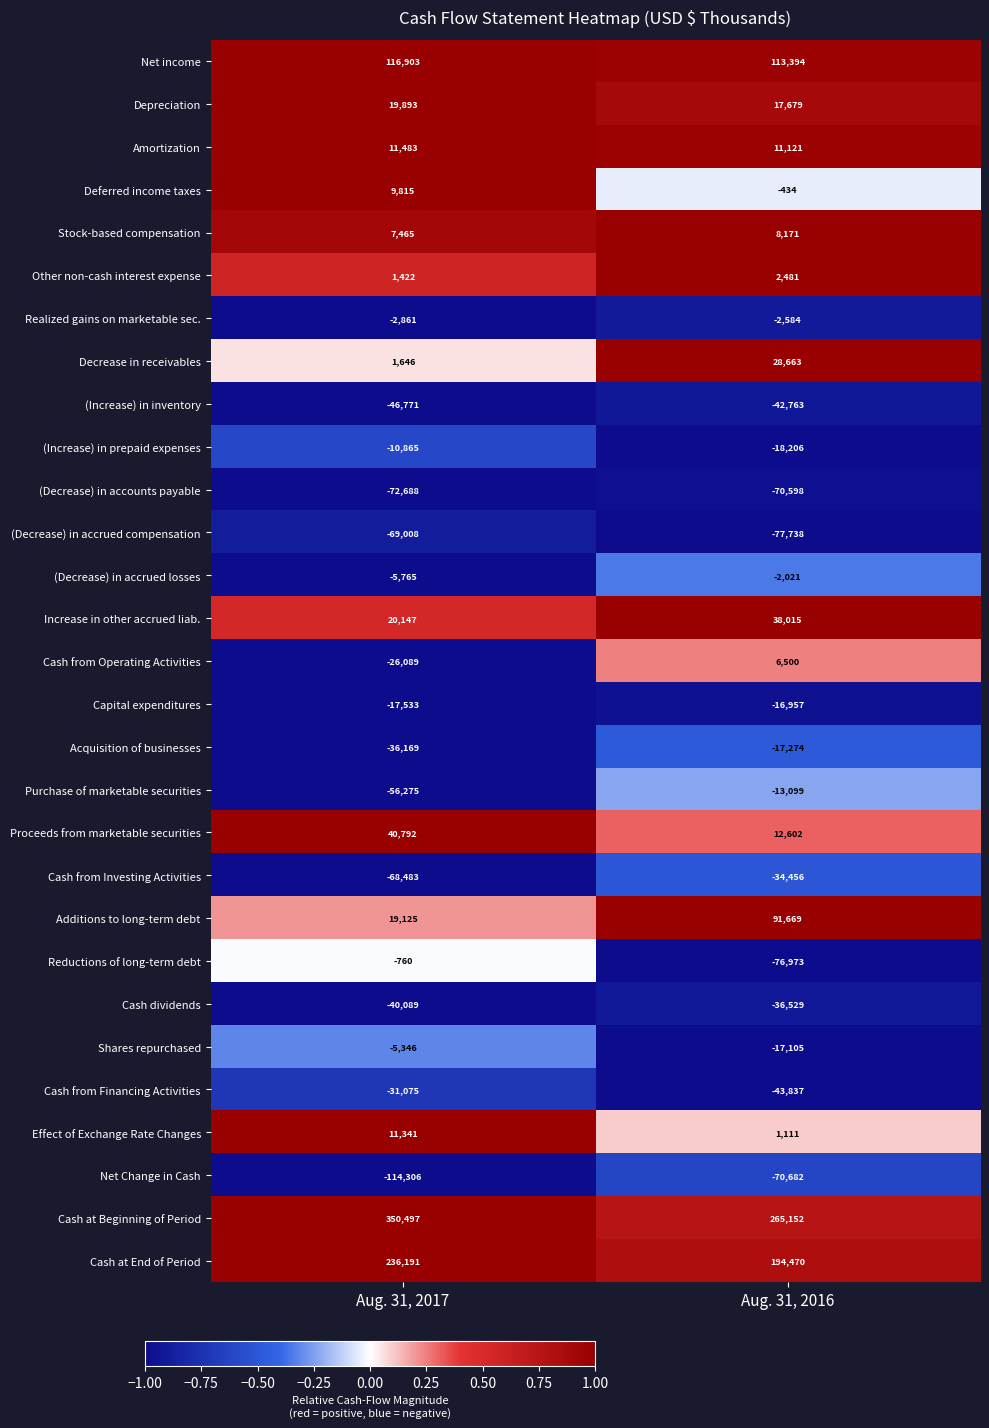

What is the spread (max minus min) of values at Aug. 31, 2016?

342890